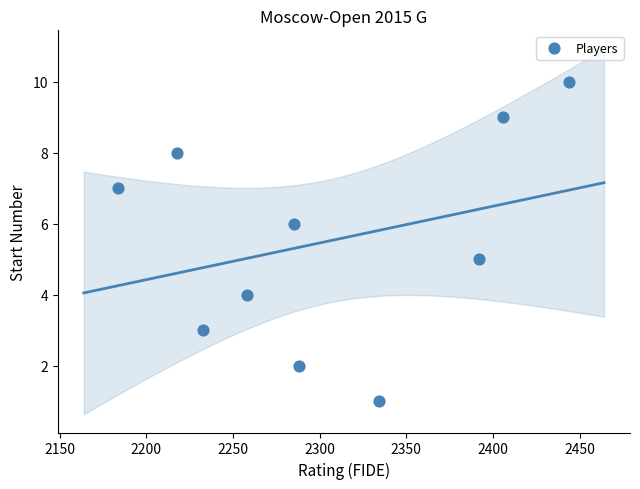

What is the average Y value?

6